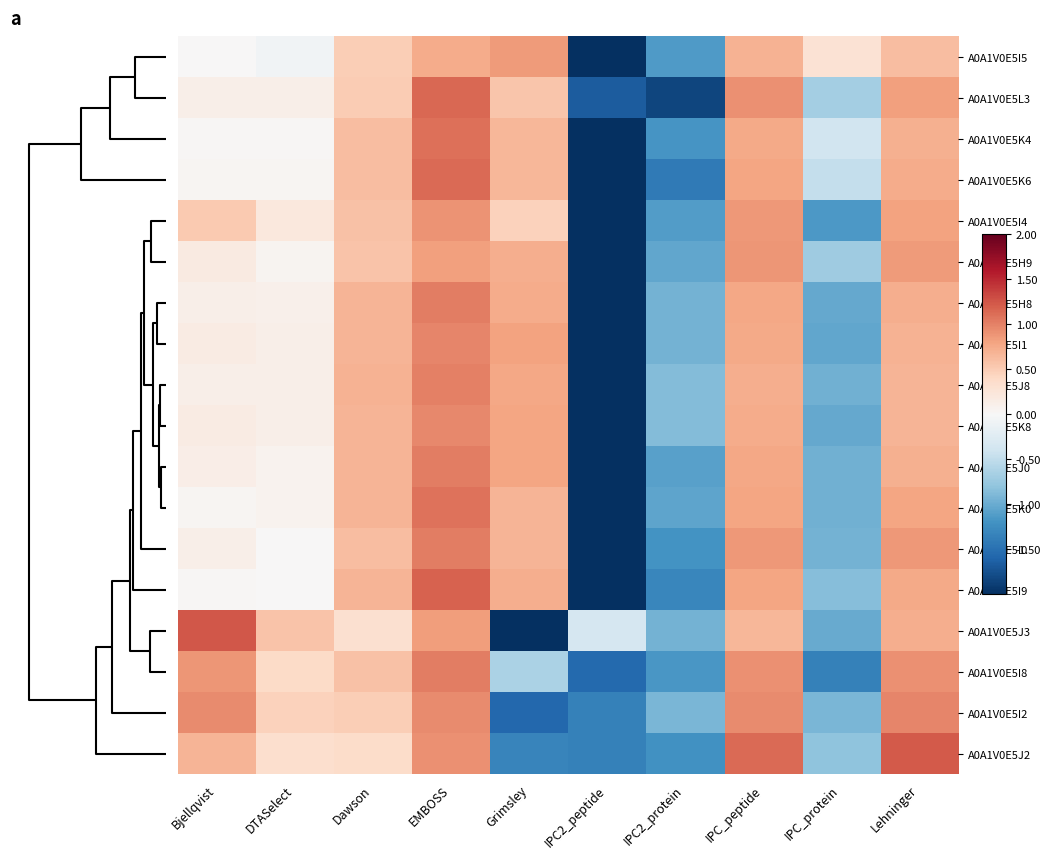

Reading left to right, extract all data points from this chart.

A0A1V0E5I5: Bjellqvist=0.0	DTASelect=-0.1	Dawson=0.5	EMBOSS=0.7	Grimsley=0.9	IPC2_peptide=-2.5	IPC2_protein=-1.1	IPC_peptide=0.7	IPC_protein=0.3	Lehninger=0.6
A0A1V0E5L3: Bjellqvist=0.1	DTASelect=0.1	Dawson=0.5	EMBOSS=1.1	Grimsley=0.6	IPC2_peptide=-1.7	IPC2_protein=-1.8	IPC_peptide=0.9	IPC_protein=-0.7	Lehninger=0.8
A0A1V0E5K4: Bjellqvist=0.0	DTASelect=0.0	Dawson=0.6	EMBOSS=1.1	Grimsley=0.7	IPC2_peptide=-2.3	IPC2_protein=-1.2	IPC_peptide=0.8	IPC_protein=-0.4	Lehninger=0.7
A0A1V0E5K6: Bjellqvist=0.0	DTASelect=0.0	Dawson=0.6	EMBOSS=1.1	Grimsley=0.7	IPC2_peptide=-2.1	IPC2_protein=-1.4	IPC_peptide=0.8	IPC_protein=-0.5	Lehninger=0.7
A0A1V0E5I4: Bjellqvist=0.5	DTASelect=0.2	Dawson=0.6	EMBOSS=0.9	Grimsley=0.5	IPC2_peptide=-2.1	IPC2_protein=-1.1	IPC_peptide=0.9	IPC_protein=-1.2	Lehninger=0.8
A0A1V0E5H9: Bjellqvist=0.2	DTASelect=0.1	Dawson=0.6	EMBOSS=0.8	Grimsley=0.7	IPC2_peptide=-2.3	IPC2_protein=-1.0	IPC_peptide=0.9	IPC_protein=-0.7	Lehninger=0.9
A0A1V0E5H8: Bjellqvist=0.1	DTASelect=0.1	Dawson=0.7	EMBOSS=1.0	Grimsley=0.7	IPC2_peptide=-2.2	IPC2_protein=-1.0	IPC_peptide=0.8	IPC_protein=-1.0	Lehninger=0.7
A0A1V0E5I1: Bjellqvist=0.2	DTASelect=0.1	Dawson=0.7	EMBOSS=1.0	Grimsley=0.8	IPC2_peptide=-2.2	IPC2_protein=-0.9	IPC_peptide=0.8	IPC_protein=-1.0	Lehninger=0.7
A0A1V0E5J8: Bjellqvist=0.1	DTASelect=0.1	Dawson=0.7	EMBOSS=1.0	Grimsley=0.8	IPC2_peptide=-2.3	IPC2_protein=-0.9	IPC_peptide=0.7	IPC_protein=-1.0	Lehninger=0.7
A0A1V0E5K8: Bjellqvist=0.2	DTASelect=0.1	Dawson=0.7	EMBOSS=1.0	Grimsley=0.8	IPC2_peptide=-2.3	IPC2_protein=-0.9	IPC_peptide=0.7	IPC_protein=-1.0	Lehninger=0.7
A0A1V0E5J0: Bjellqvist=0.1	DTASelect=0.1	Dawson=0.7	EMBOSS=1.0	Grimsley=0.8	IPC2_peptide=-2.1	IPC2_protein=-1.1	IPC_peptide=0.8	IPC_protein=-1.0	Lehninger=0.7
A0A1V0E5K0: Bjellqvist=0.0	DTASelect=0.1	Dawson=0.7	EMBOSS=1.1	Grimsley=0.7	IPC2_peptide=-2.1	IPC2_protein=-1.0	IPC_peptide=0.8	IPC_protein=-1.0	Lehninger=0.8
A0A1V0E5I0: Bjellqvist=0.1	DTASelect=0.0	Dawson=0.6	EMBOSS=1.0	Grimsley=0.7	IPC2_peptide=-2.1	IPC2_protein=-1.2	IPC_peptide=0.9	IPC_protein=-0.9	Lehninger=0.9
A0A1V0E5I9: Bjellqvist=0.0	DTASelect=0.0	Dawson=0.7	EMBOSS=1.2	Grimsley=0.7	IPC2_peptide=-2.0	IPC2_protein=-1.3	IPC_peptide=0.8	IPC_protein=-0.9	Lehninger=0.8
A0A1V0E5J3: Bjellqvist=1.2	DTASelect=0.6	Dawson=0.3	EMBOSS=0.8	Grimsley=-2.1	IPC2_peptide=-0.3	IPC2_protein=-0.9	IPC_peptide=0.7	IPC_protein=-1.0	Lehninger=0.7
A0A1V0E5I8: Bjellqvist=0.9	DTASelect=0.4	Dawson=0.6	EMBOSS=1.0	Grimsley=-0.6	IPC2_peptide=-1.6	IPC2_protein=-1.2	IPC_peptide=0.9	IPC_protein=-1.3	Lehninger=0.9
A0A1V0E5I2: Bjellqvist=0.9	DTASelect=0.5	Dawson=0.5	EMBOSS=0.9	Grimsley=-1.6	IPC2_peptide=-1.4	IPC2_protein=-0.9	IPC_peptide=0.9	IPC_protein=-0.9	Lehninger=1.0
A0A1V0E5J2: Bjellqvist=0.7	DTASelect=0.3	Dawson=0.4	EMBOSS=0.9	Grimsley=-1.3	IPC2_peptide=-1.3	IPC2_protein=-1.2	IPC_peptide=1.1	IPC_protein=-0.8	Lehninger=1.2